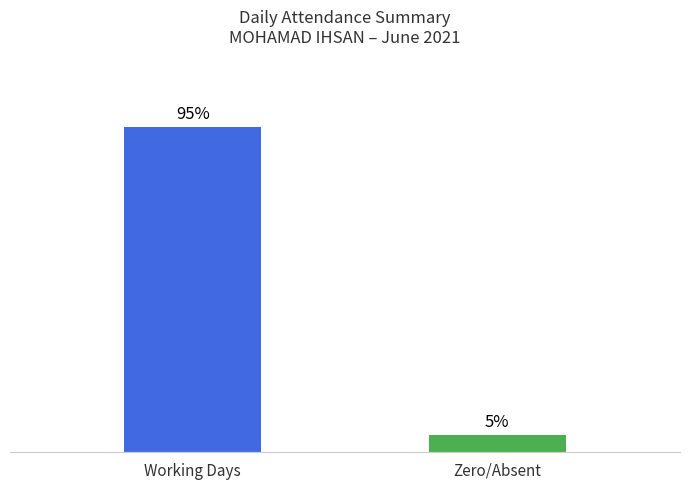

Which category has the lowest value across all series?

Zero/Absent